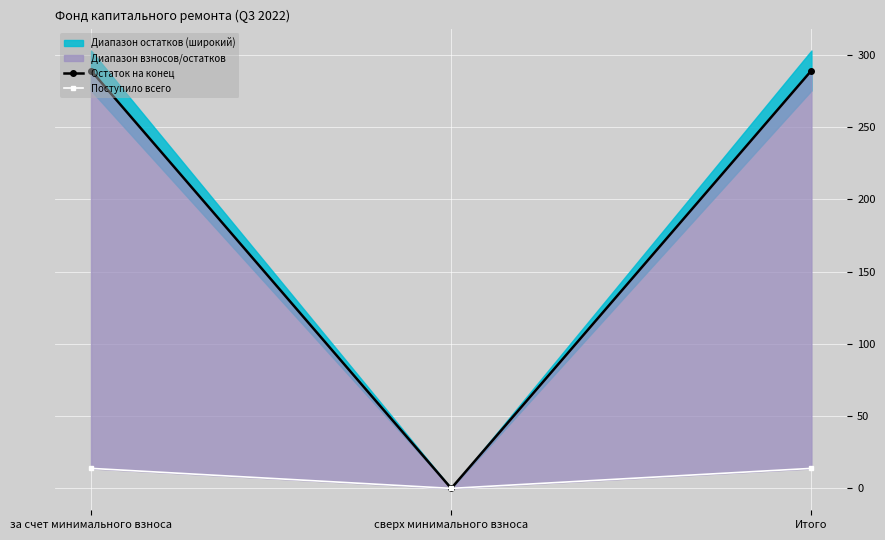

What is the sum of all Остаток на конец values?

578.5